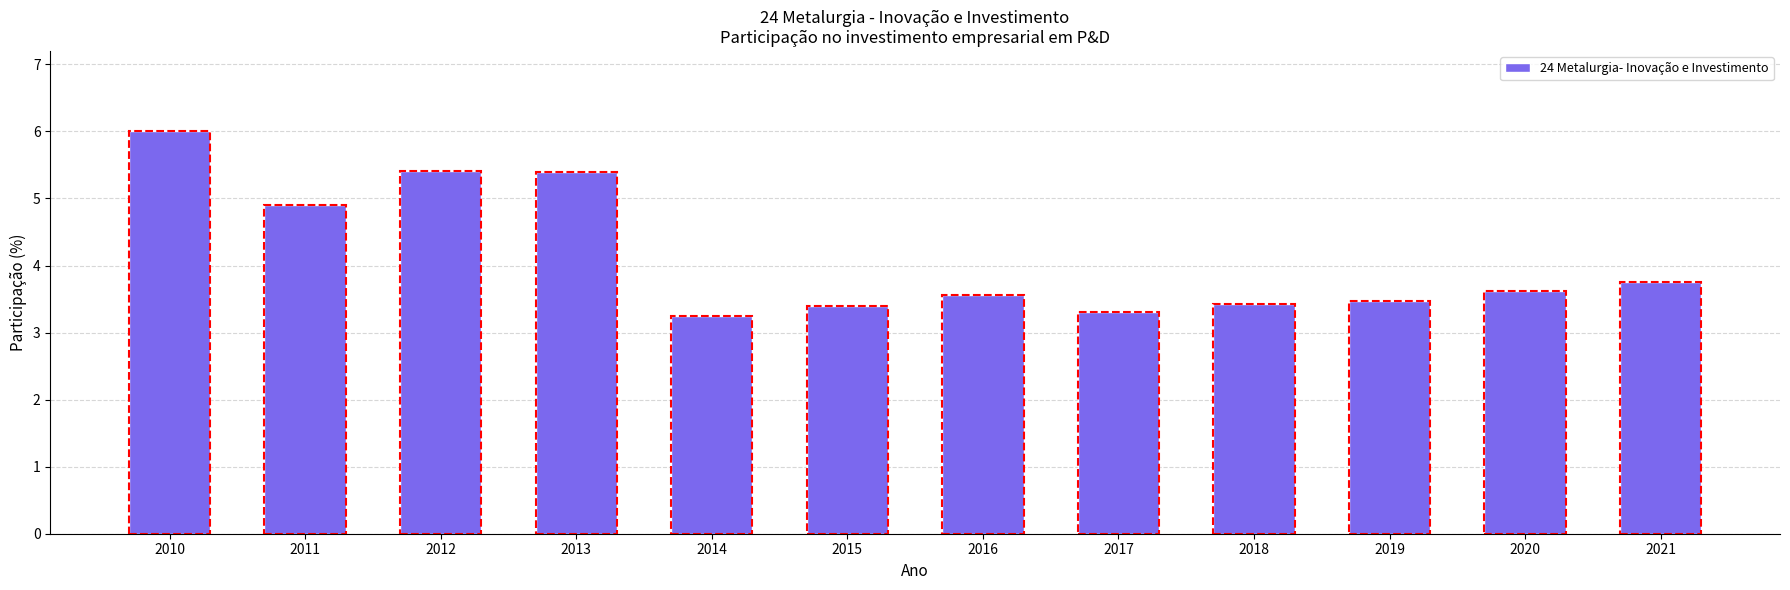

What is the value of the 5th bar from the left?

3.2